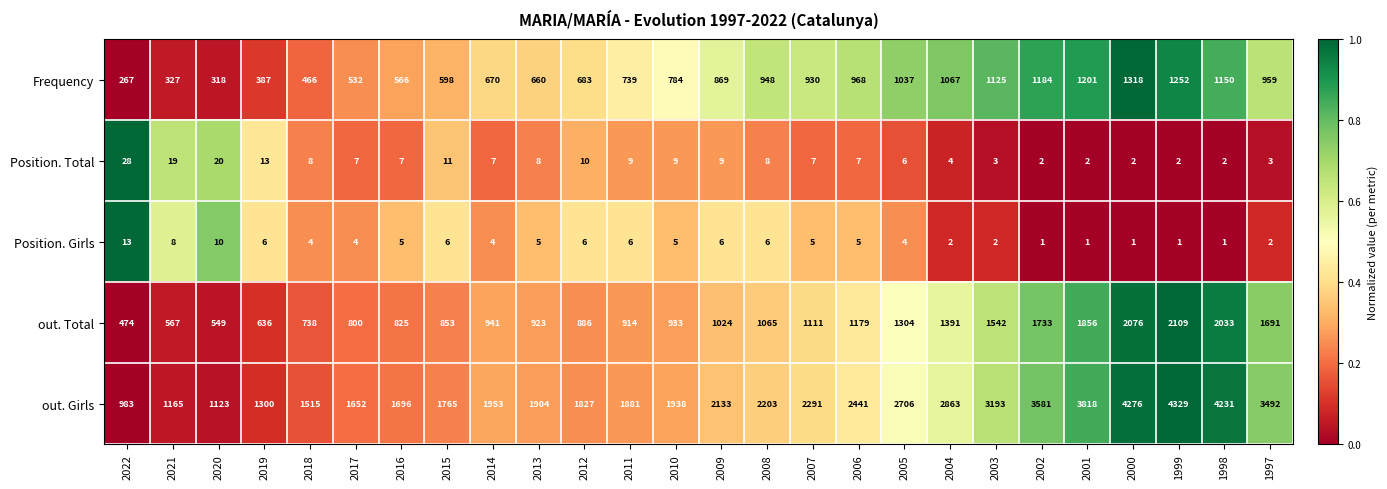

Which series has the largest total across all categories?

out. Girls